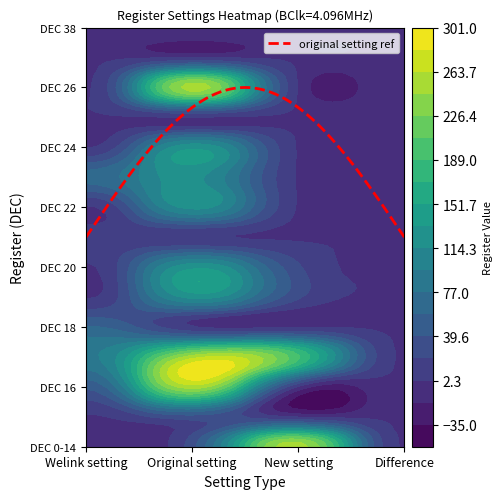

What is the sum of all 1 values?

1452